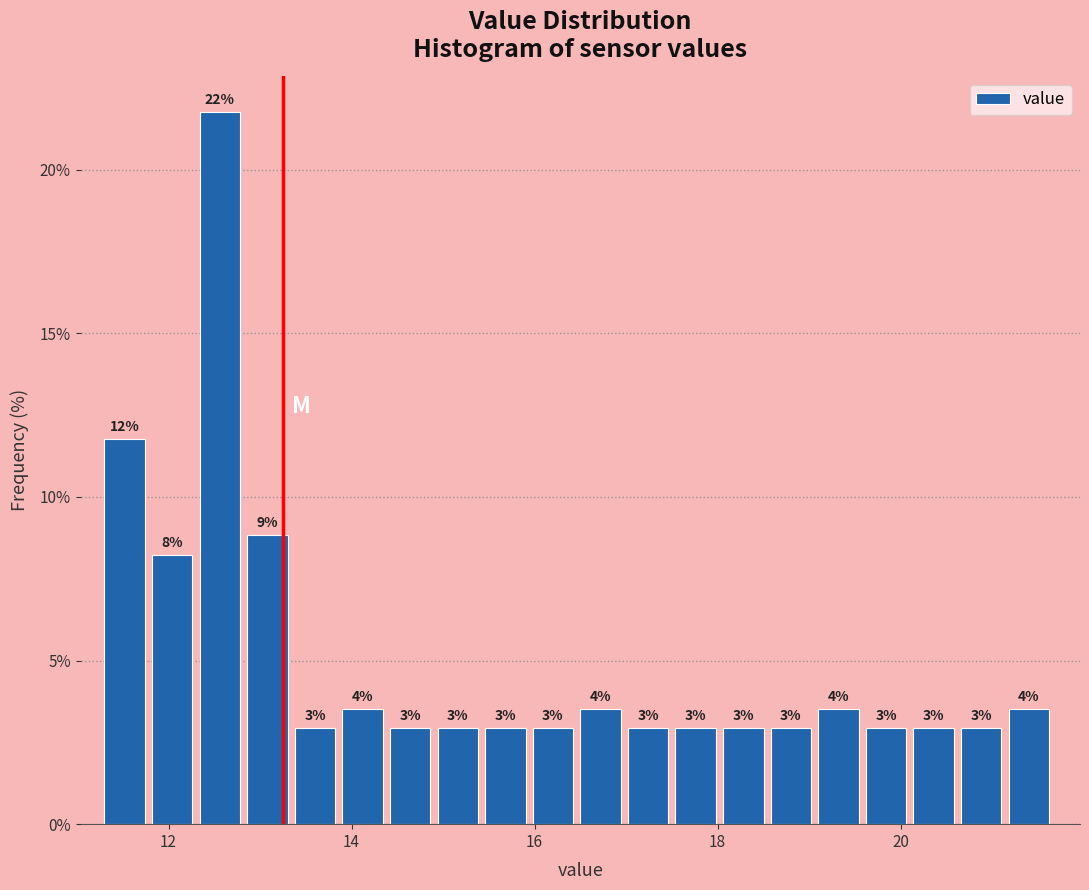

Around what value on the x-axis is the tallest bar? Give the approximate position of its centre, as read against the axis.

12.6